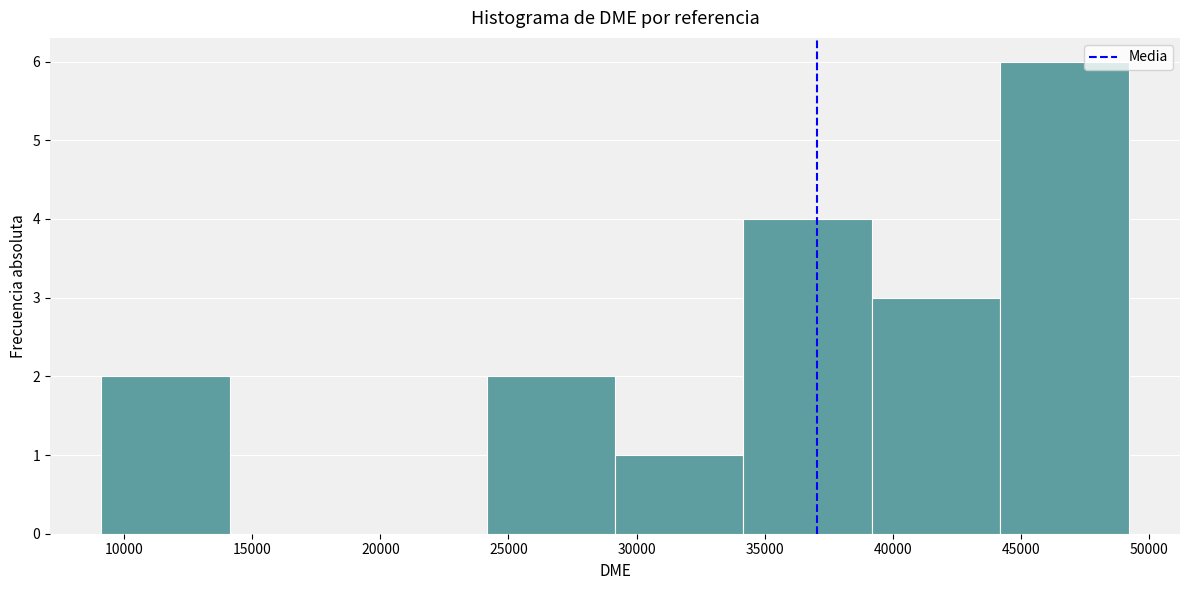

Reading left to right, list every bar in this chart as the range it spans on the x-axis followed by its height. Neither the bar edges nor the heights are printed on the chart, so give them approximately, as read against the axes.

9000 to 14000: 2
14000 to 19000: 0
19000 to 24000: 0
24000 to 29000: 2
29000 to 34000: 1
34000 to 39000: 4
39000 to 44000: 3
44000 to 49000: 6